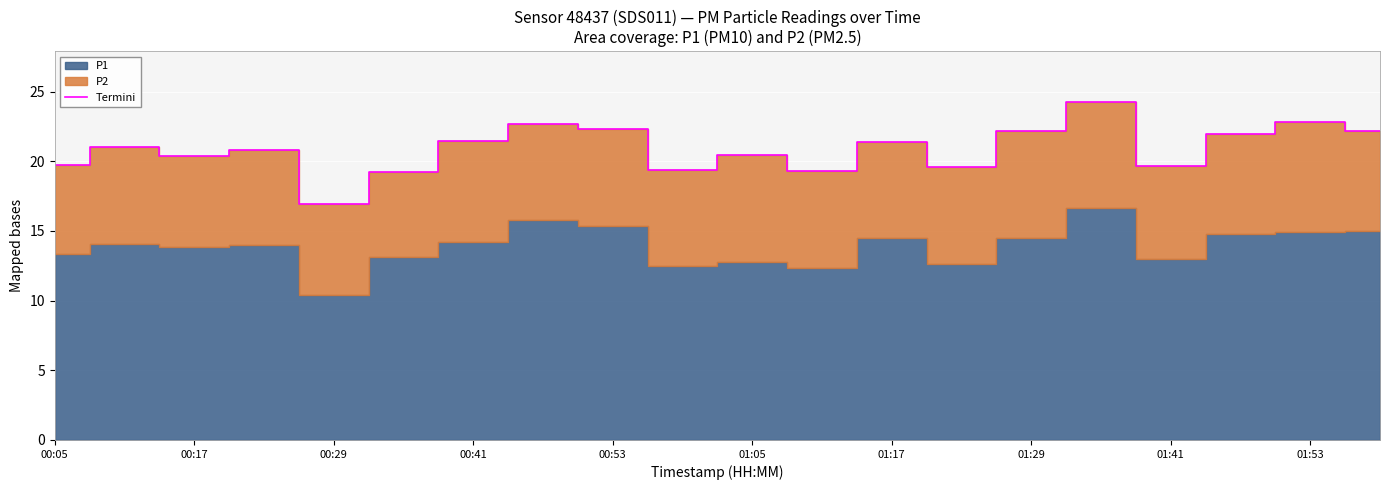

Which category has the lowest value in the Termini series?

00:29